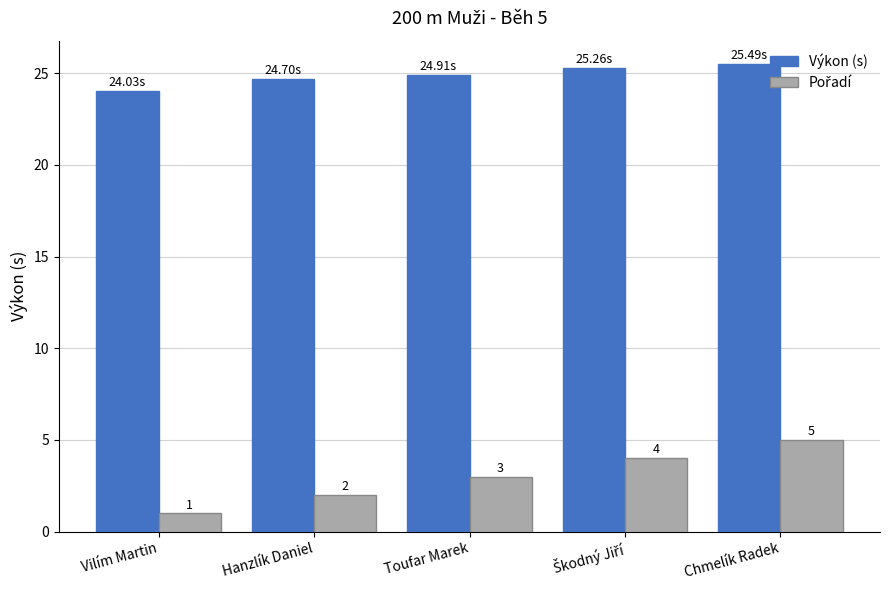

What is the label of the 1st bar from the right?

Chmelík Radek